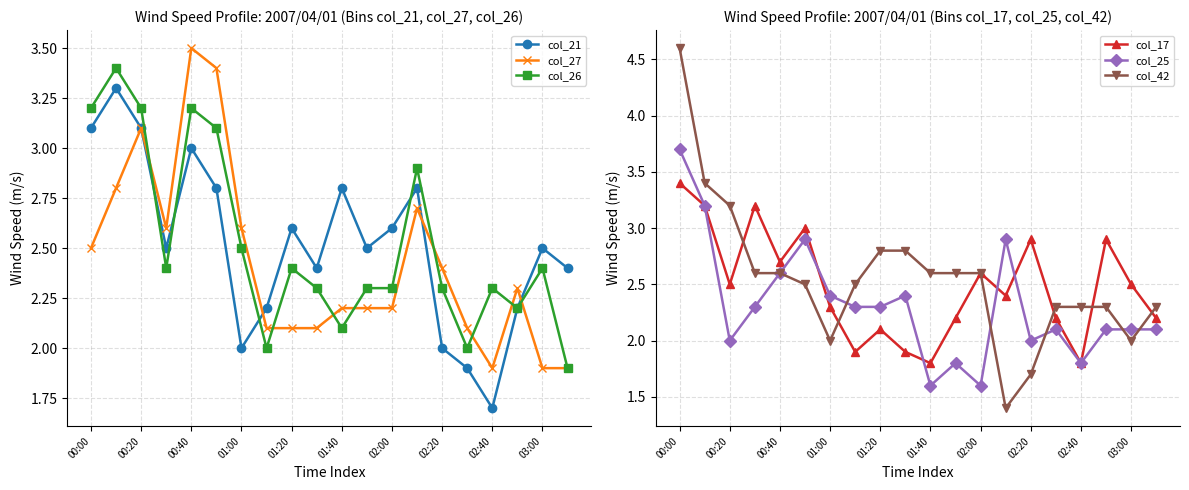

Reading left to right, extract all data points from this chart.

col_21: 3.1	3.3	3.1	2.5	3.0	2.8	2.0	2.2	2.6	2.4	2.8	2.5	2.6	2.8	2.0	1.9	1.7	2.2	2.5	2.4
col_27: 2.5	2.8	3.1	2.6	3.5	3.4	2.6	2.1	2.1	2.1	2.2	2.2	2.2	2.7	2.4	2.1	1.9	2.3	1.9	1.9
col_26: 3.2	3.4	3.2	2.4	3.2	3.1	2.5	2.0	2.4	2.3	2.1	2.3	2.3	2.9	2.3	2.0	2.3	2.2	2.4	1.9
col_17: 3.4	3.2	2.5	3.2	2.7	3.0	2.3	1.9	2.1	1.9	1.8	2.2	2.6	2.4	2.9	2.2	1.8	2.9	2.5	2.2
col_25: 3.7	3.2	2.0	2.3	2.6	2.9	2.4	2.3	2.3	2.4	1.6	1.8	1.6	2.9	2.0	2.1	1.8	2.1	2.1	2.1
col_42: 4.6	3.4	3.2	2.6	2.6	2.5	2.0	2.5	2.8	2.8	2.6	2.6	2.6	1.4	1.7	2.3	2.3	2.3	2.0	2.3